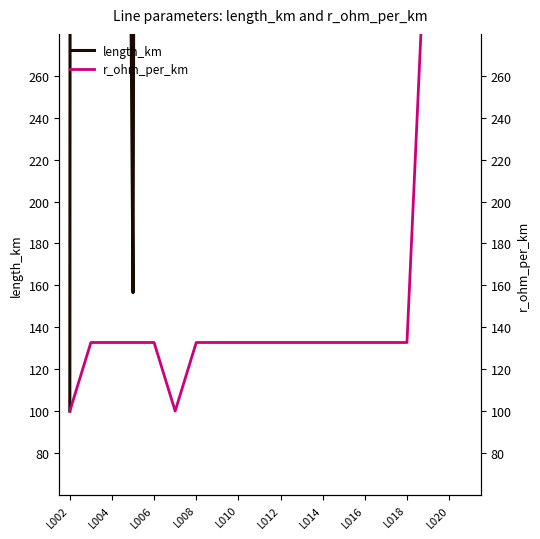

What is the difference between the second highest and minimum values in the r_ohm_per_km series?

255.6